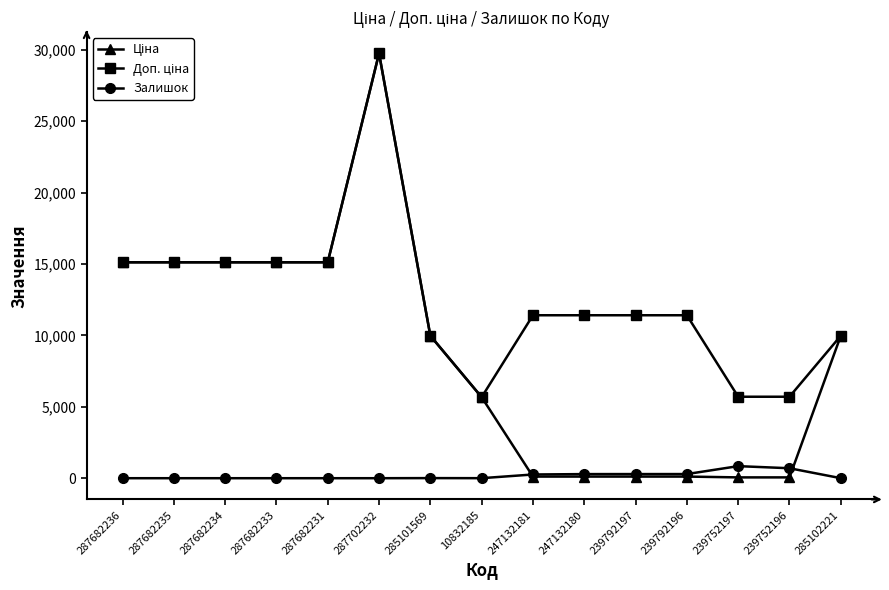

What is the difference between the Залишок values at 239752196 and 285101569?

691.0